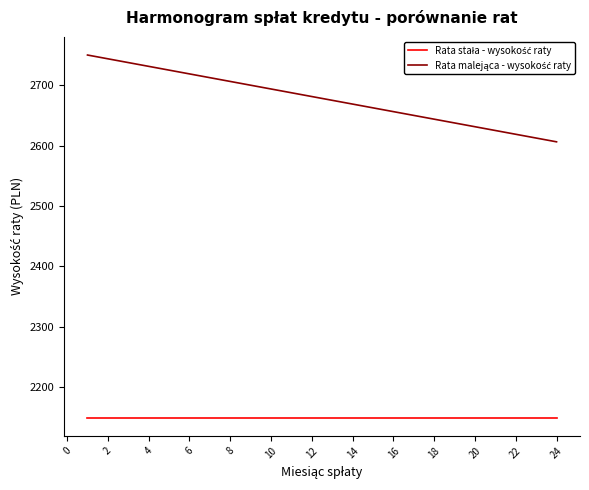

What is the greatest value displayed?

2750.0